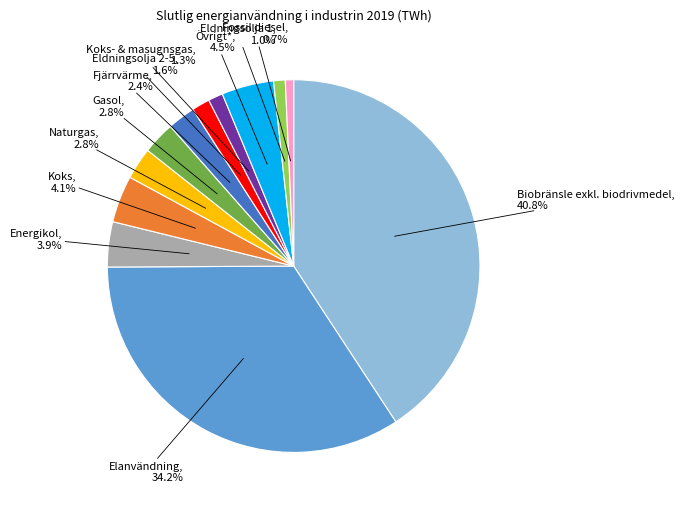

Is there any slice that represents more than half of the pie?

No